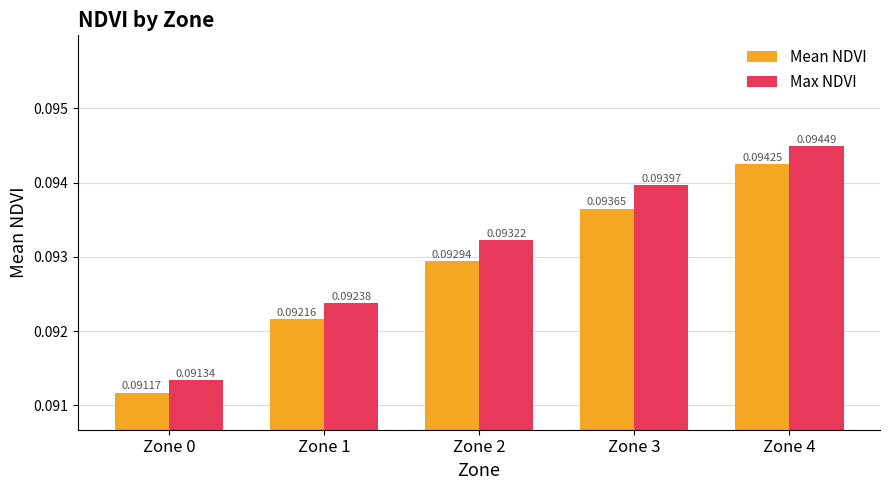

List the series in order of their peak value, highest first.

Max NDVI, Mean NDVI